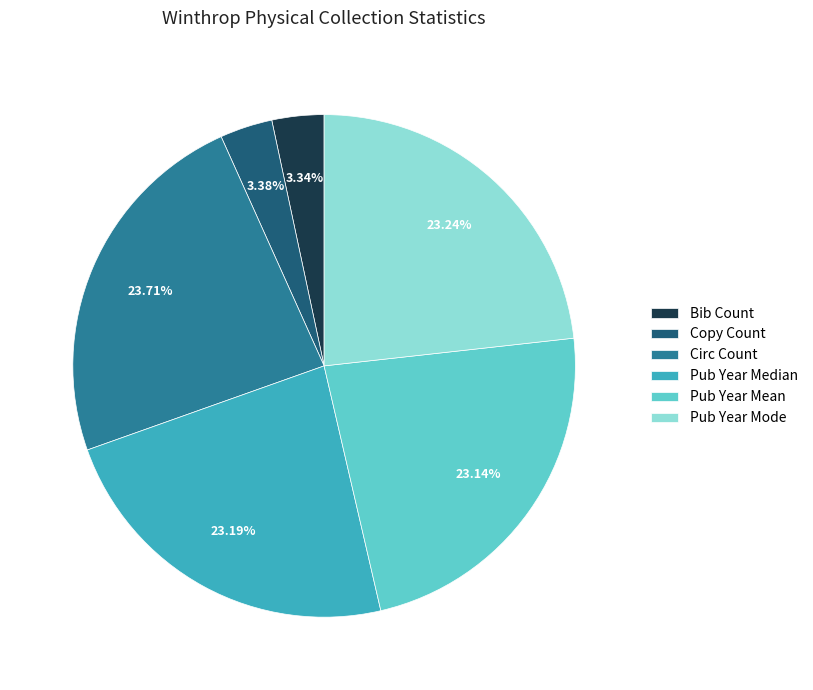

How much of the chart is everything except Pub Year Mean?

76.9%